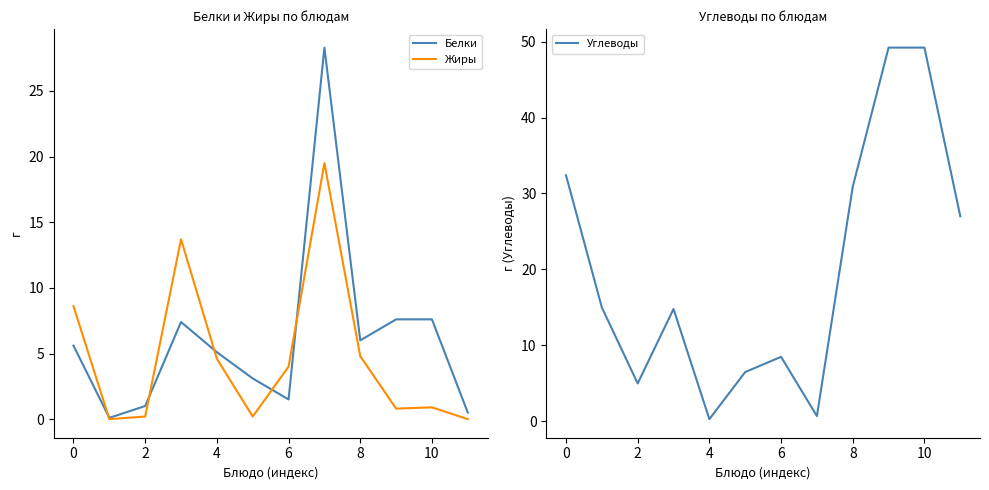

At which category is the sum across all series the highest?

10